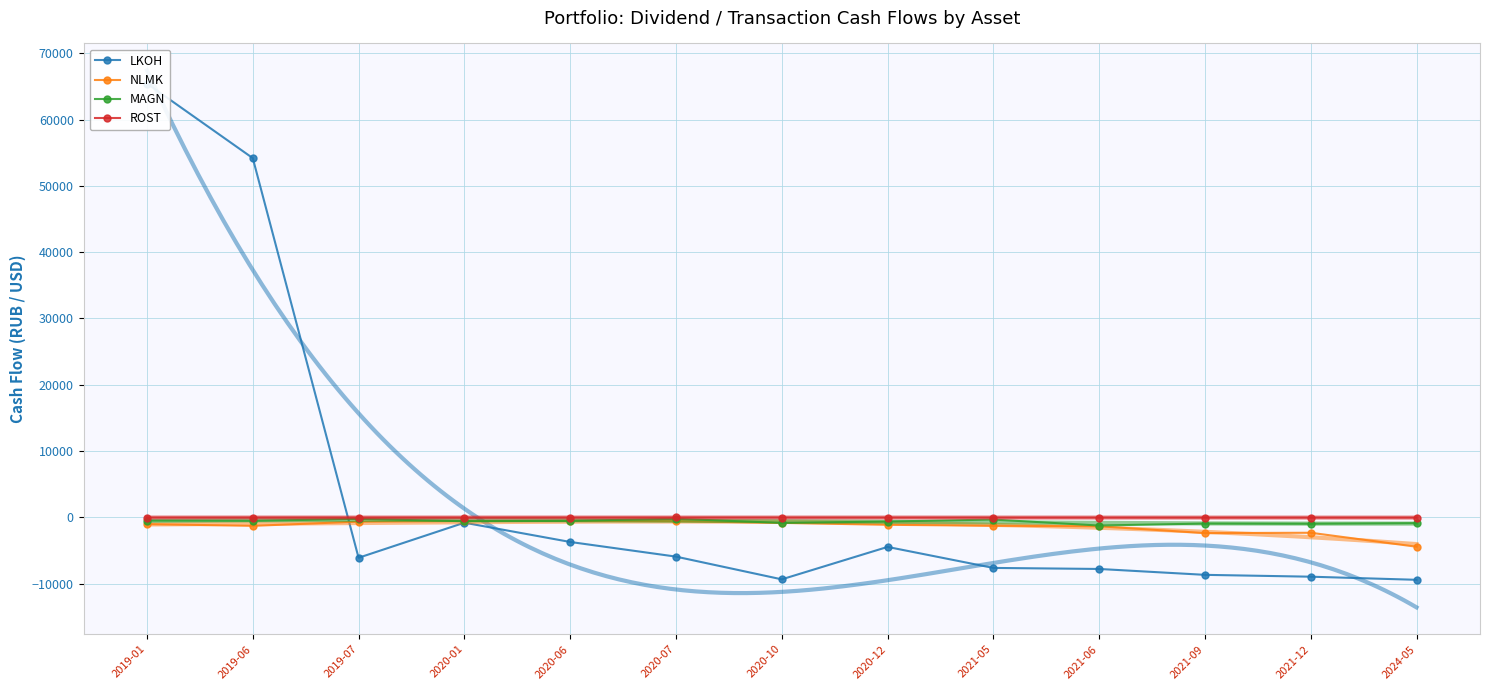

How many categories are shown in the chart?

13